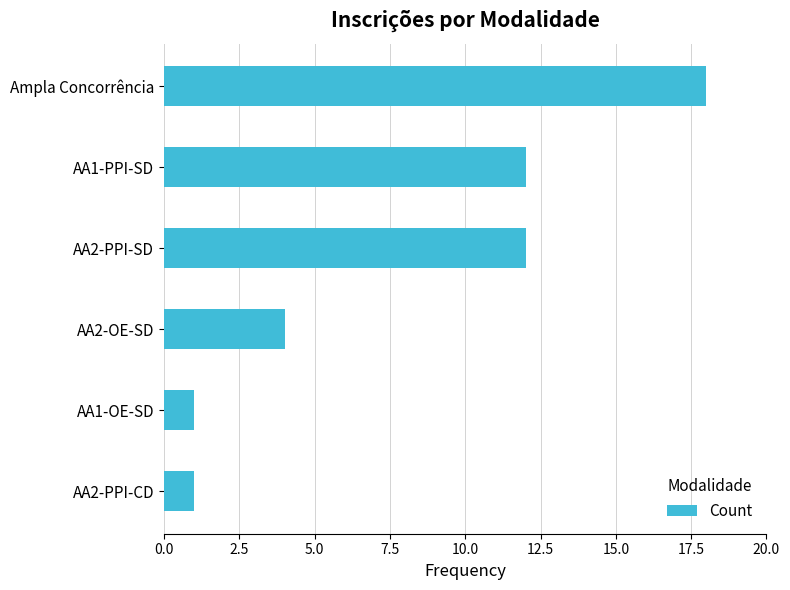

What is the sum of all values?

48